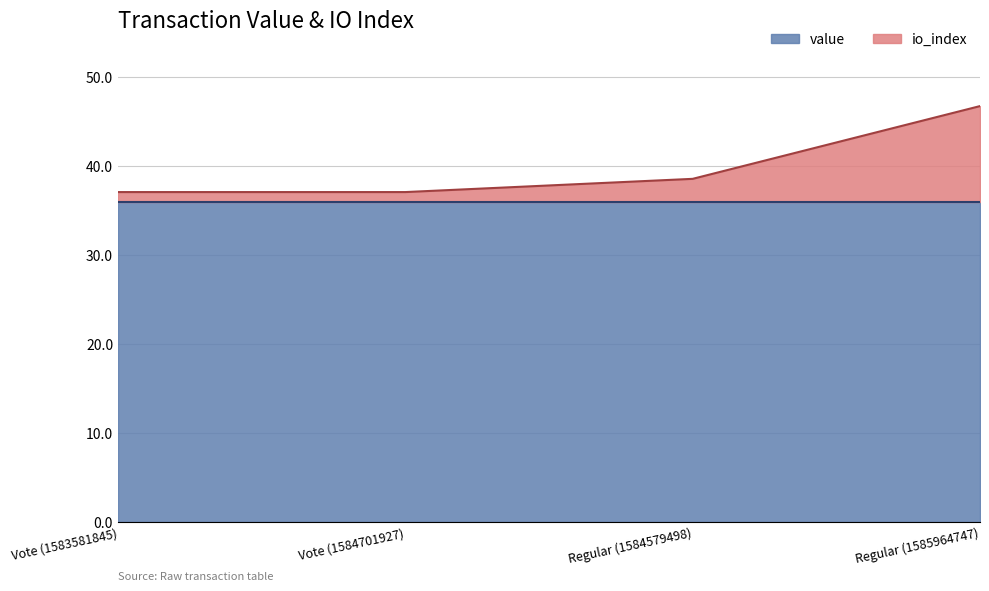

Does the chart display data point markers on the line(s)?

No